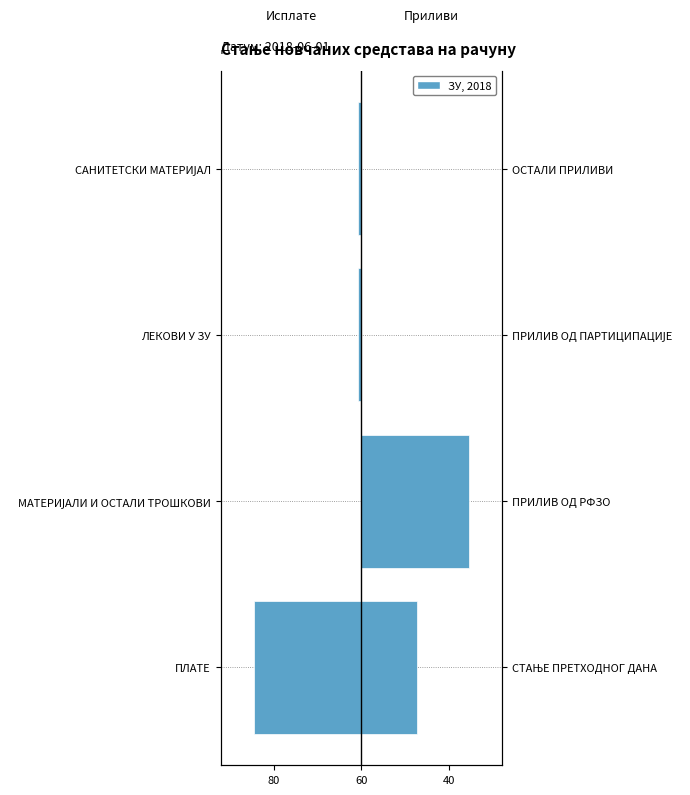

What is the sum of all Исплате values?

-64.6